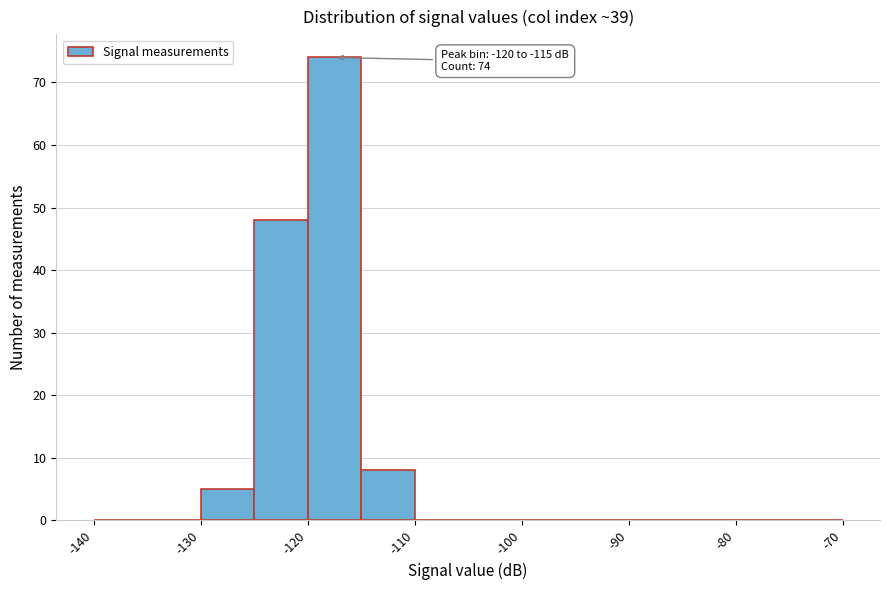

Which range on the x-axis has the tallest bar?

-120 to -115